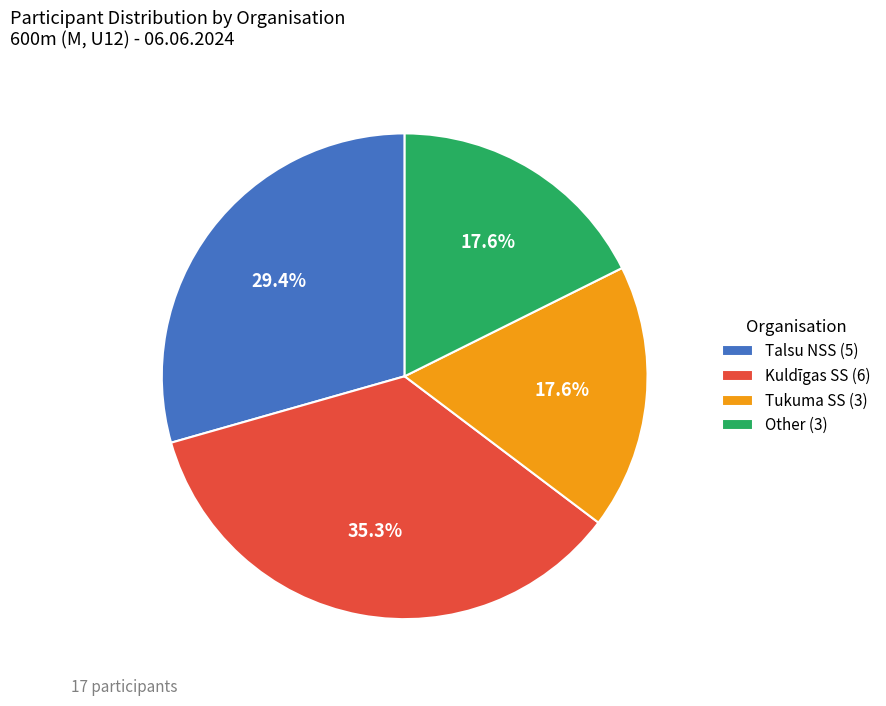

Between Talsu NSS and Other, which is larger?

Talsu NSS